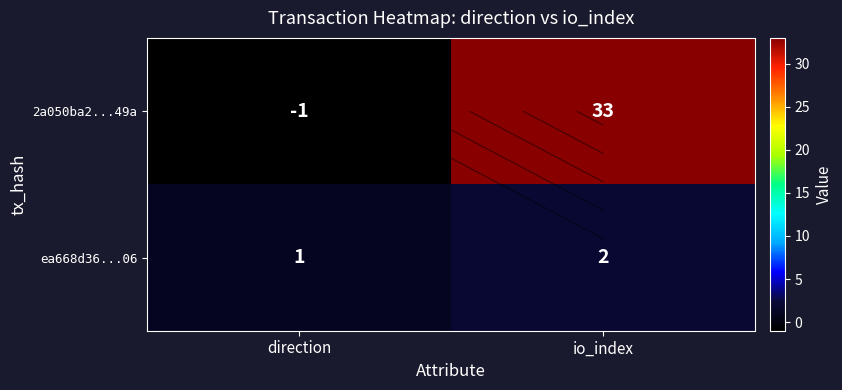

What is the difference between the 2a050ba2...49a values at direction and io_index?

34